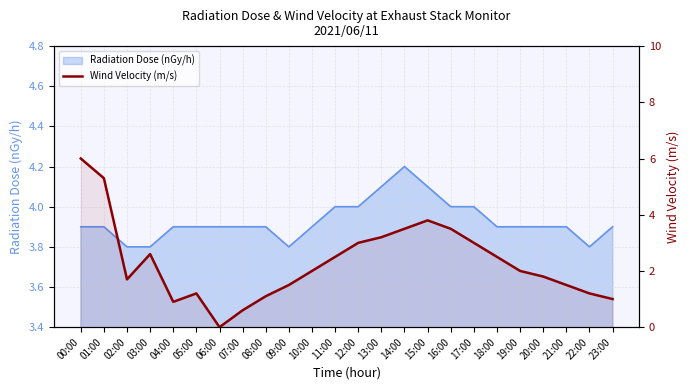

Which category has the lowest value across all series?

06:00